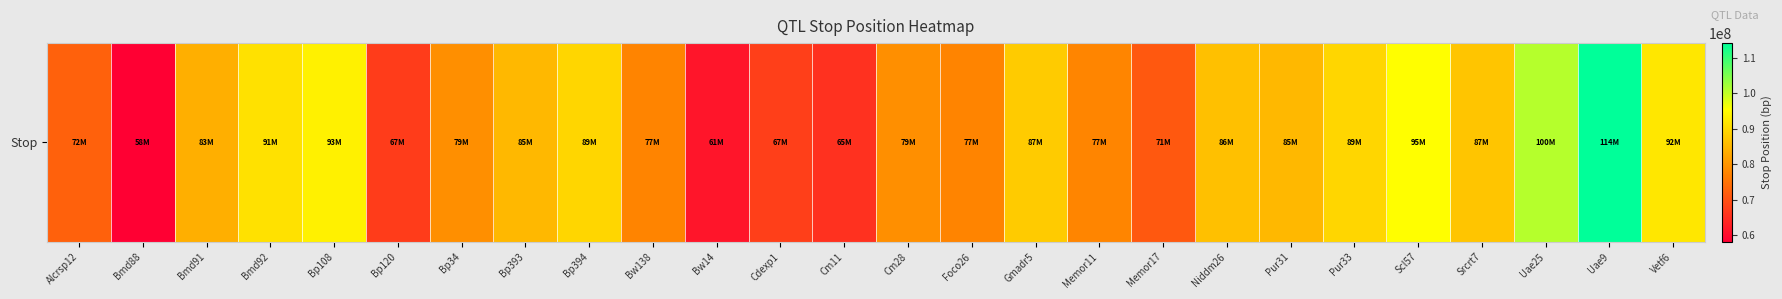

What is the greatest value displayed?

114175309